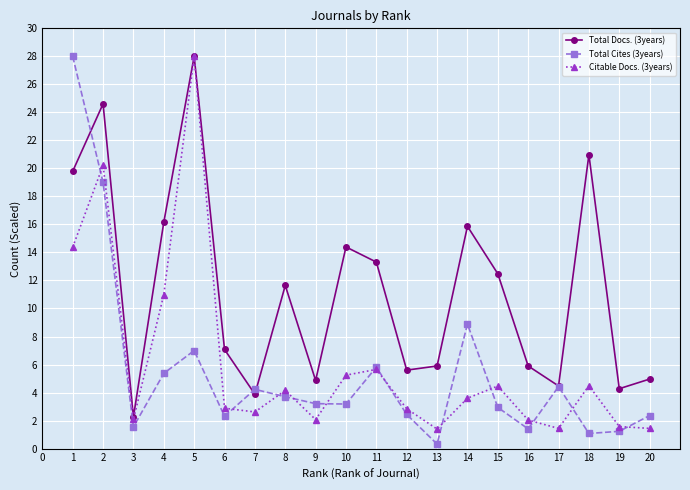

What is the average value of the Total Cites (3years) series?

5.4